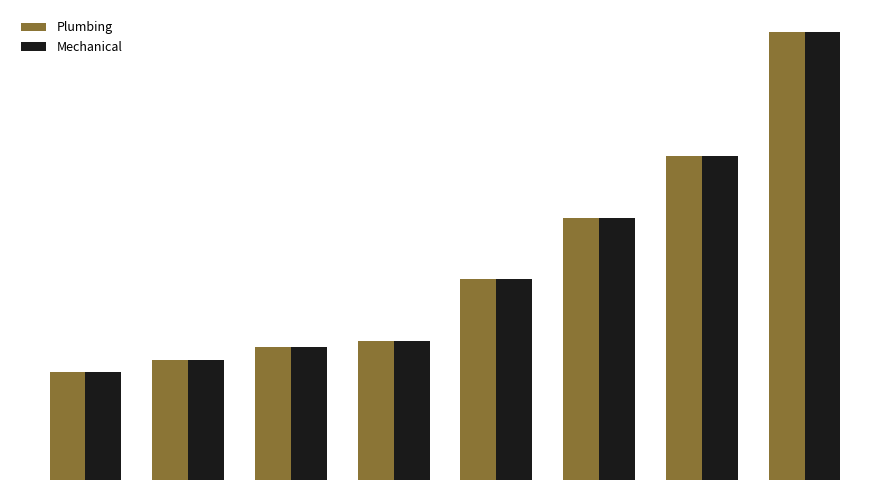

What are all the series names shown in the legend?

Plumbing, Mechanical